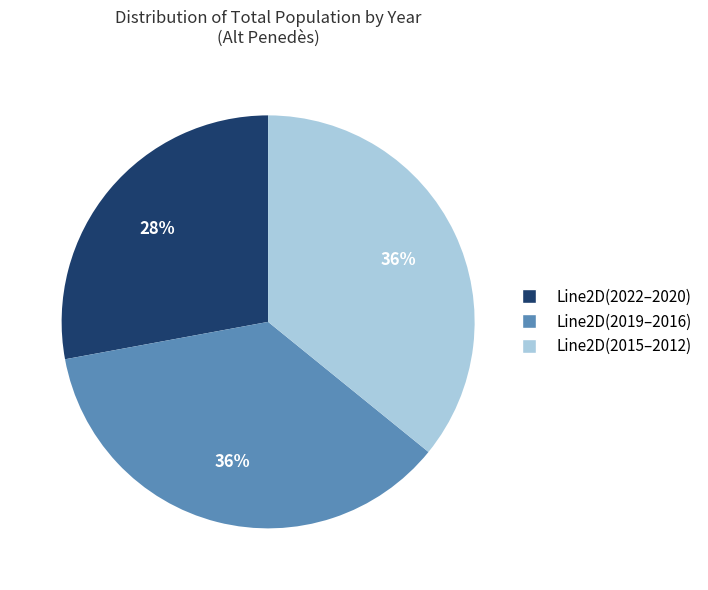

Do Line2D(2019–2016) and Line2D(2015–2012) together represent more than half of the pie?

Yes